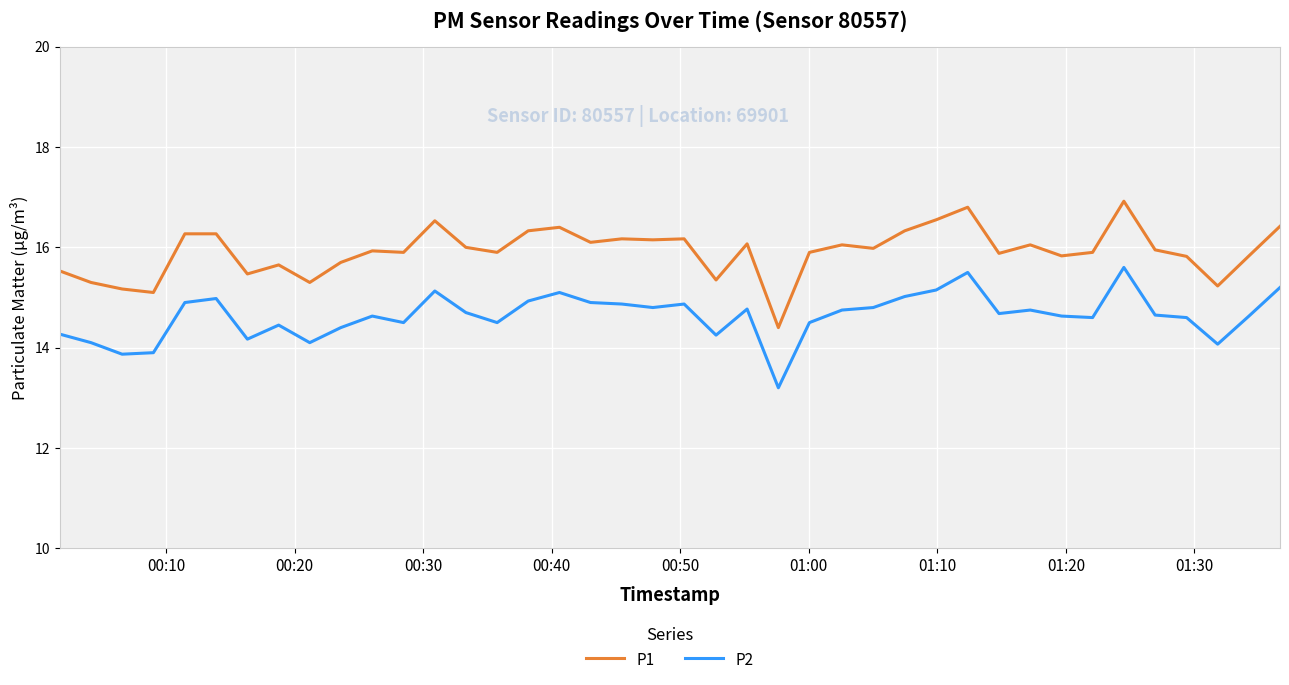

List the series in order of their overall mean, highest first.

P1, P2